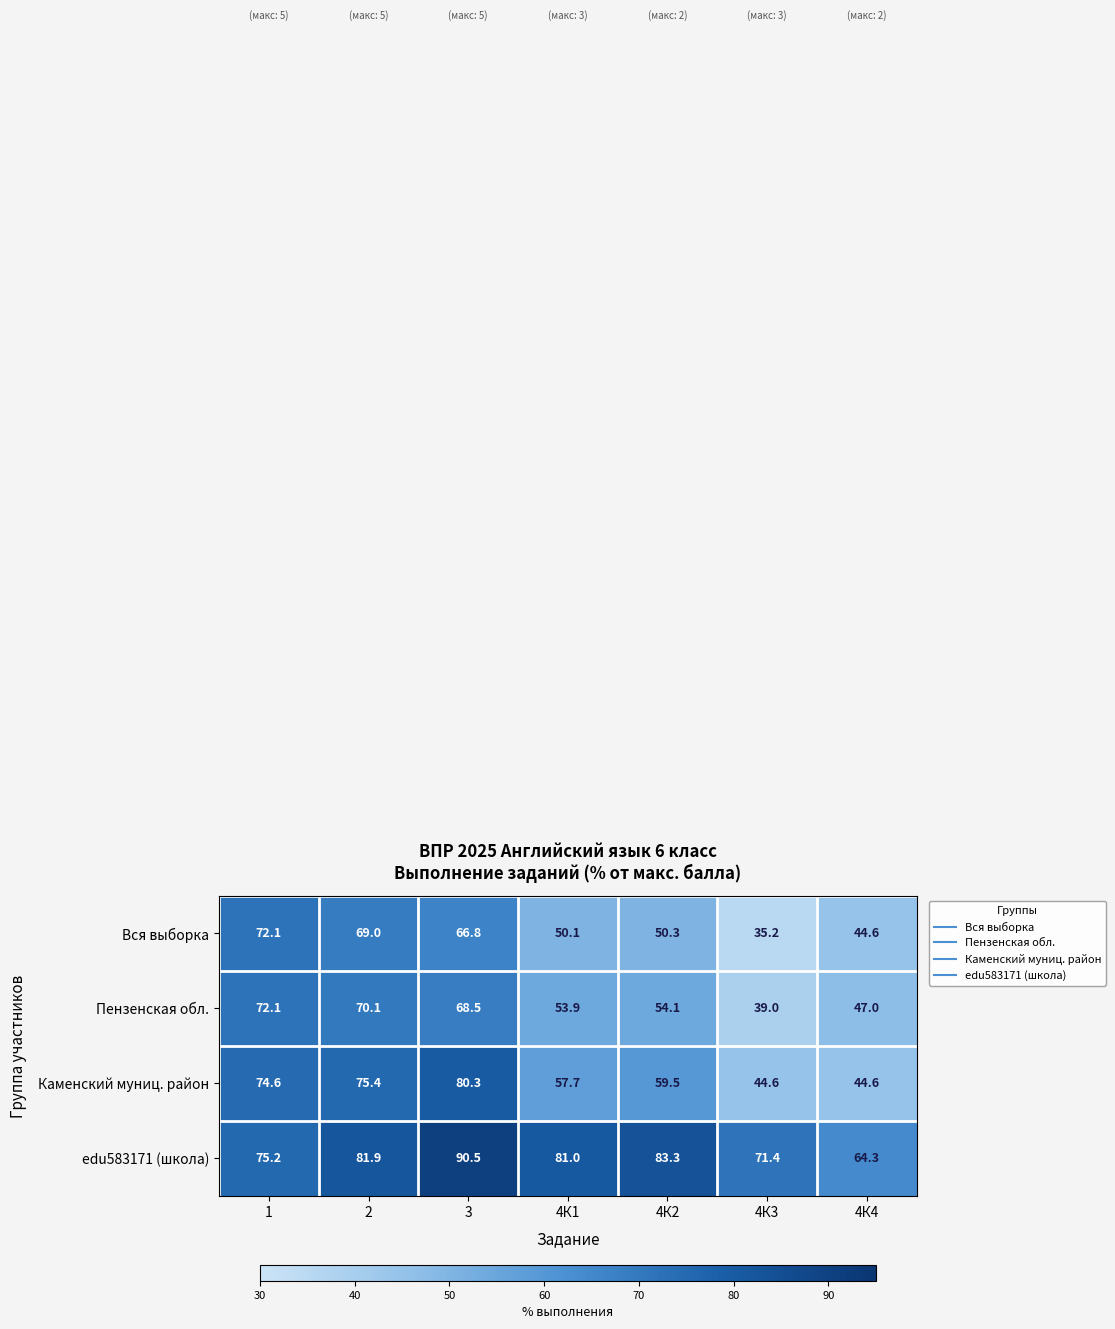

Reading right to left, extract all data points from this chart.

Вся выборка: 44.6	35.2	50.3	50.1	66.8	69.0	72.1
Пензенская обл.: 47.0	39.0	54.1	53.9	68.5	70.1	72.1
Каменский муниц. район: 44.6	44.6	59.5	57.7	80.3	75.4	74.6
edu583171 (школа): 64.3	71.4	83.3	81.0	90.5	81.9	75.2